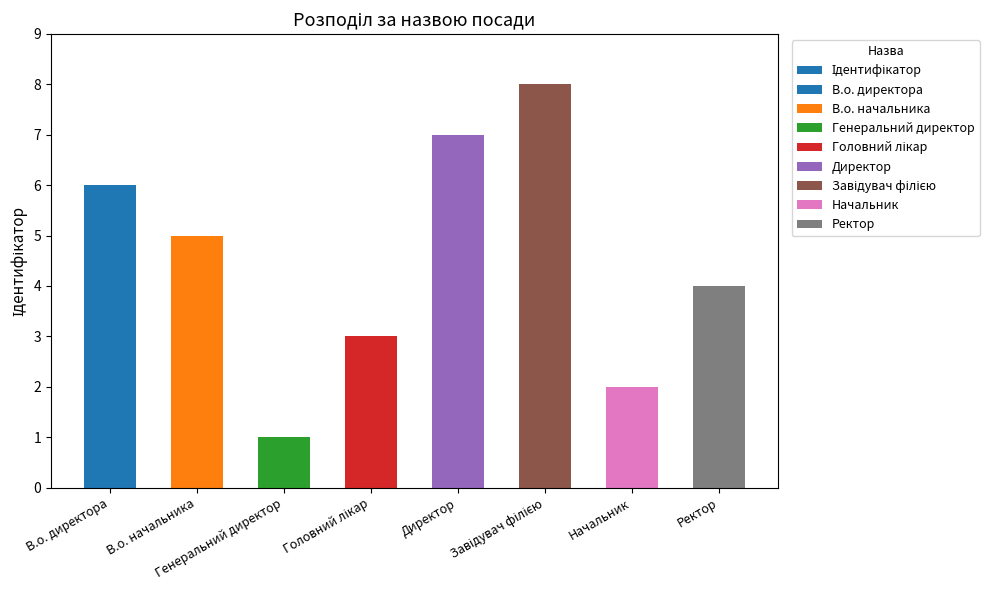

What is the value of the 8th bar from the left?

4